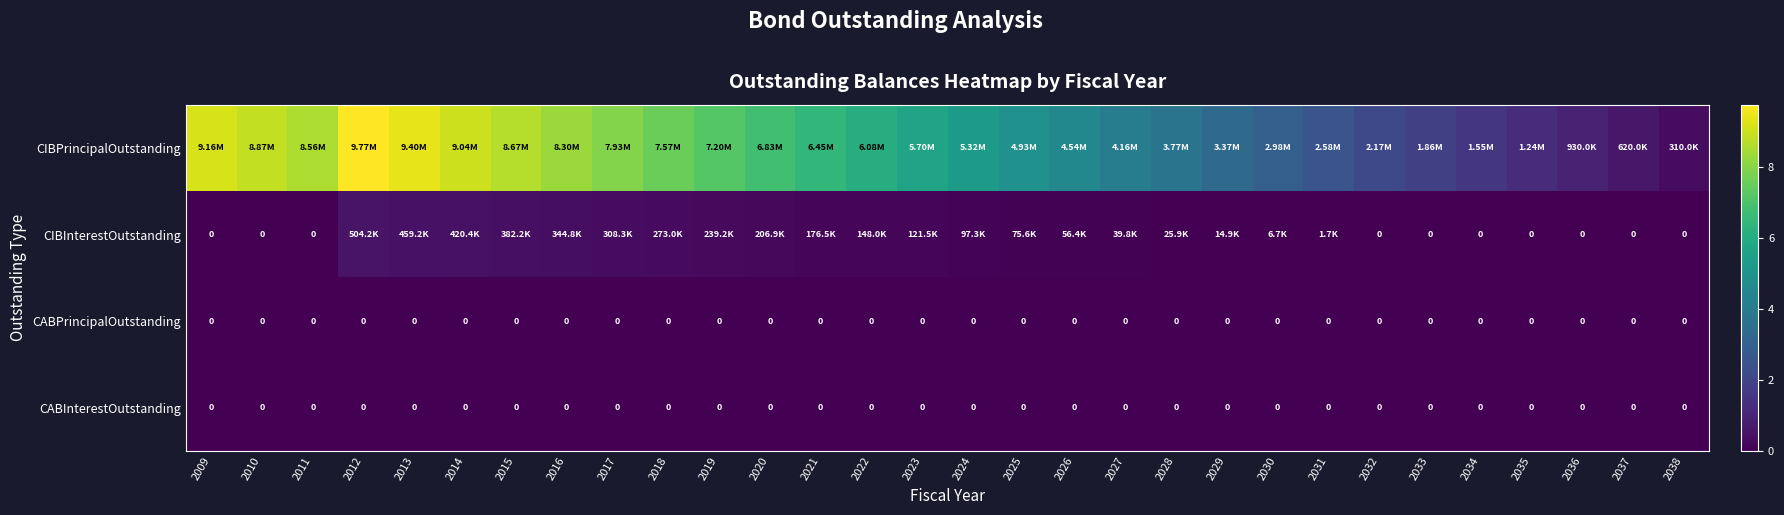

What is the spread (max minus min) of values at 2020?

6.8